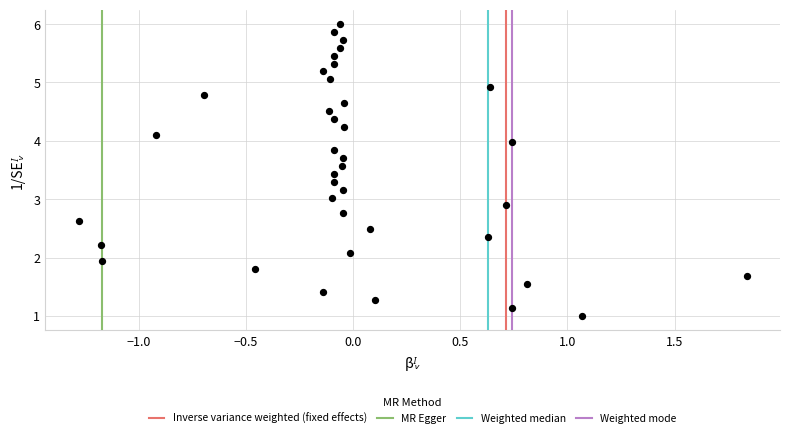

What is the range of Y values (max minus min)?

5.0